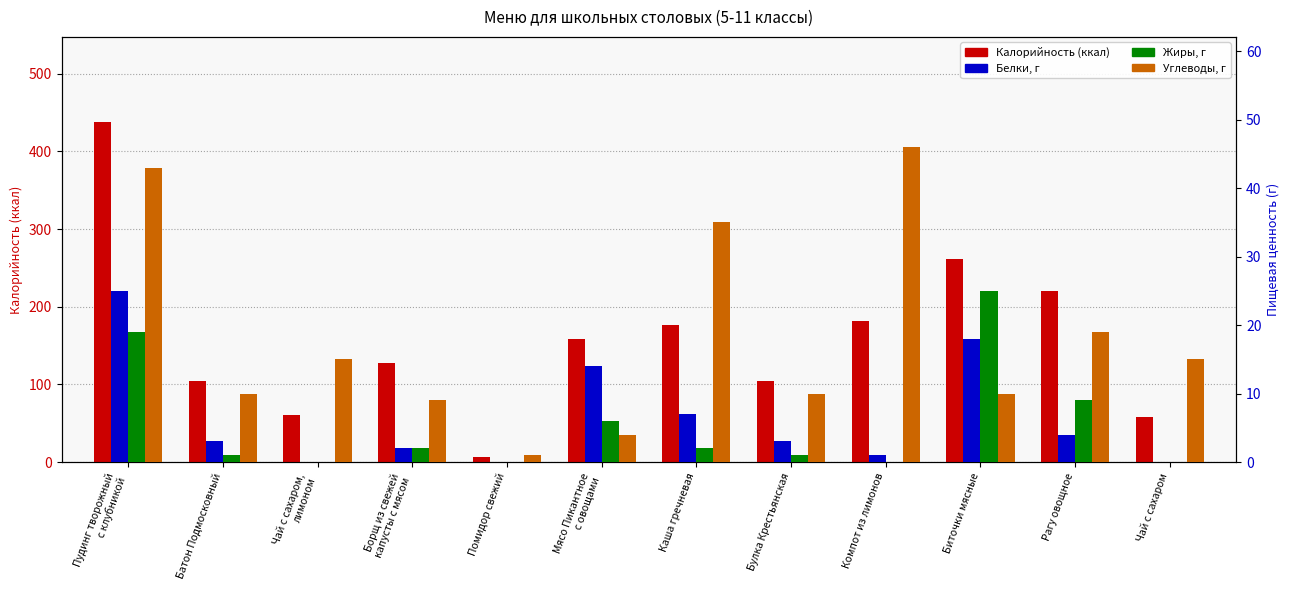

What is the highest value of the Белки (Б) series?

25